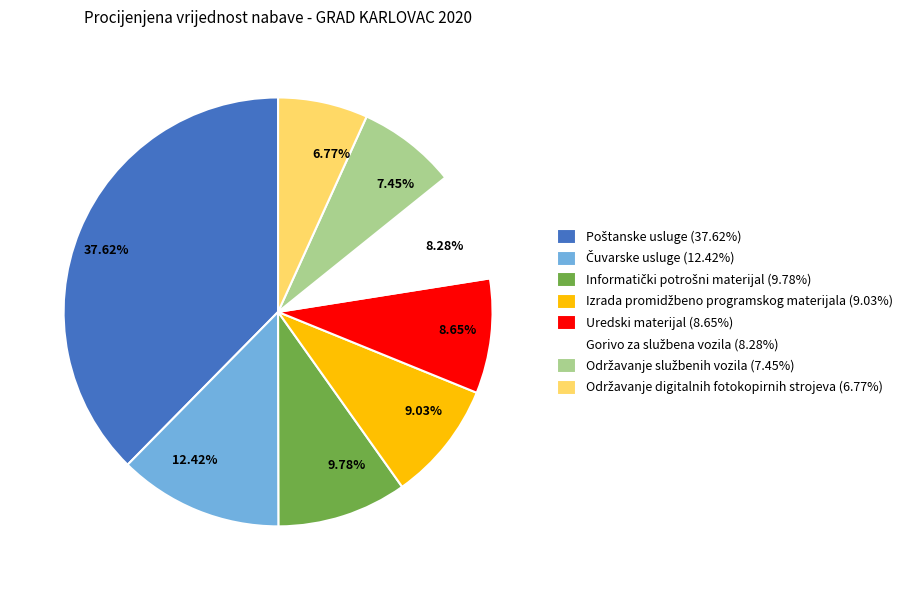

How many slices are in this pie chart?

8